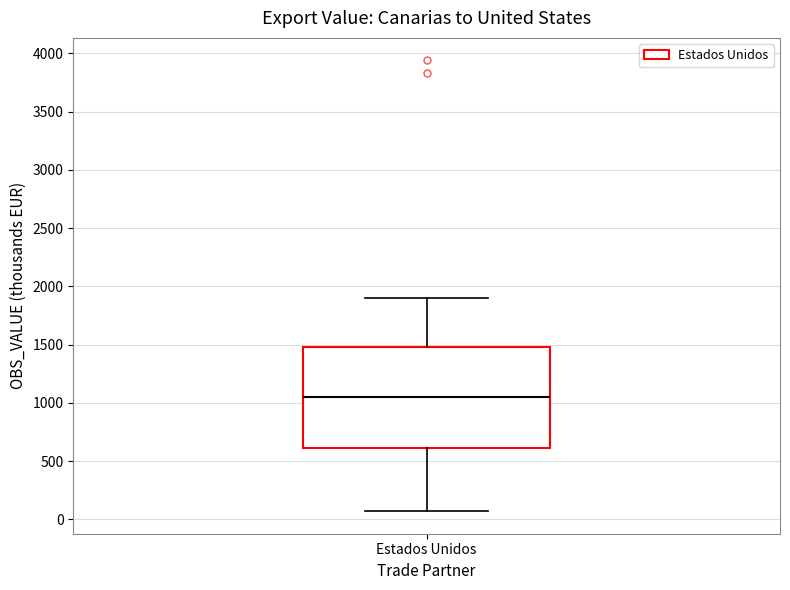

Transcribe this box plot: give where the median line is, the range the box spans, and where the two whiskers end, as read against the y-axis. The values are not printed on the chart, so give them approximately, as read against the axis.

median 1050, box 600 to 1500, whiskers 50 to 1900